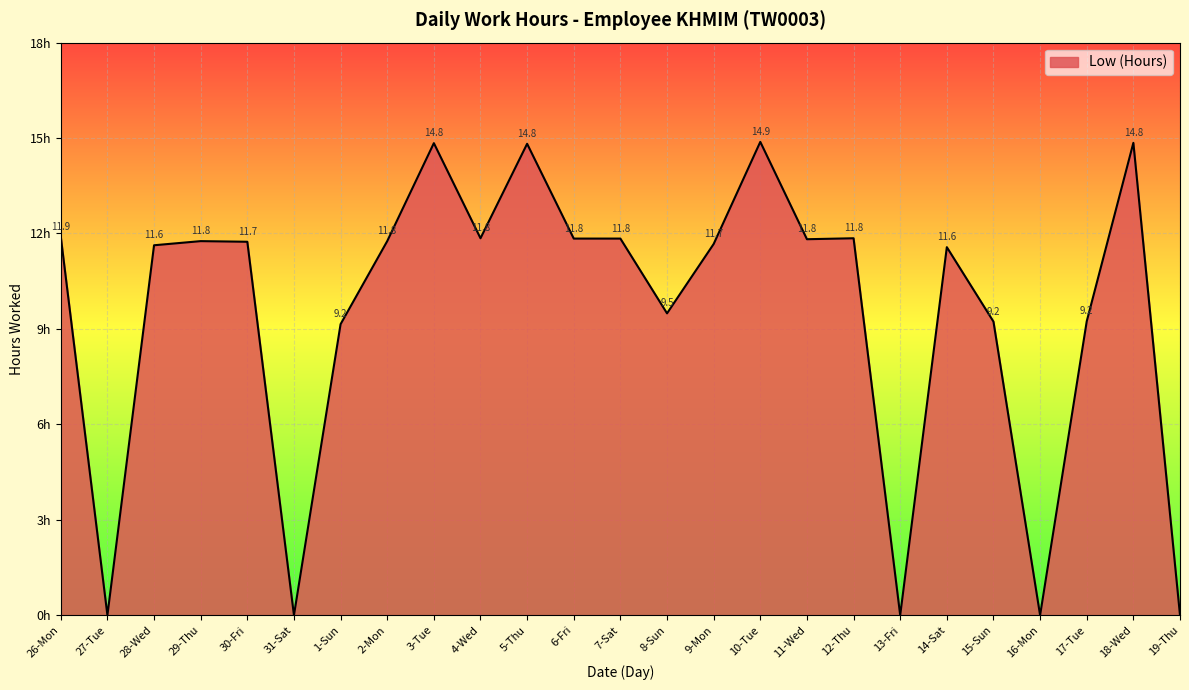

Which has a higher value, 26-Mon or 2-Mon?

26-Mon